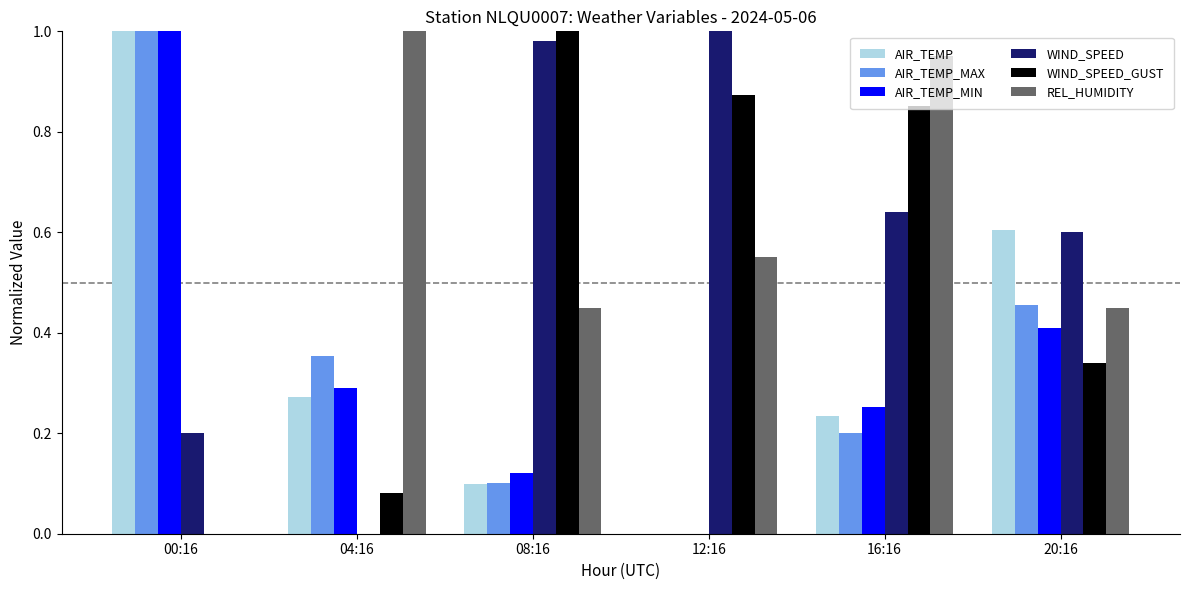

Which category has the highest value in the AIR_TEMP series?

00:16